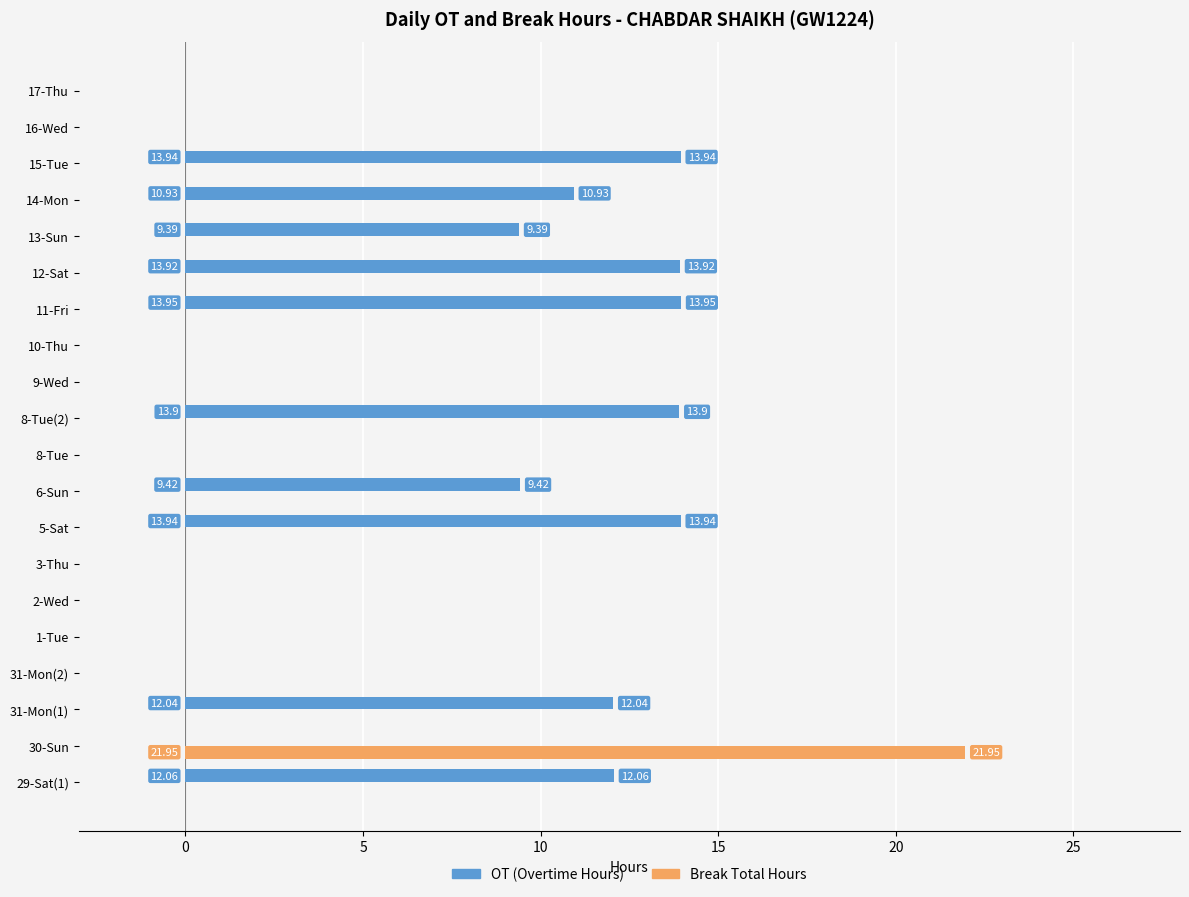

At which category is the sum across all series the highest?

30-Sun